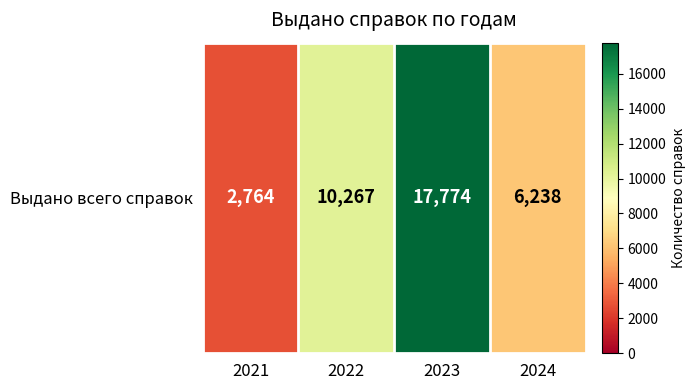

Reading left to right, list all the values displayed in this chart.

2764	10267	17774	6238